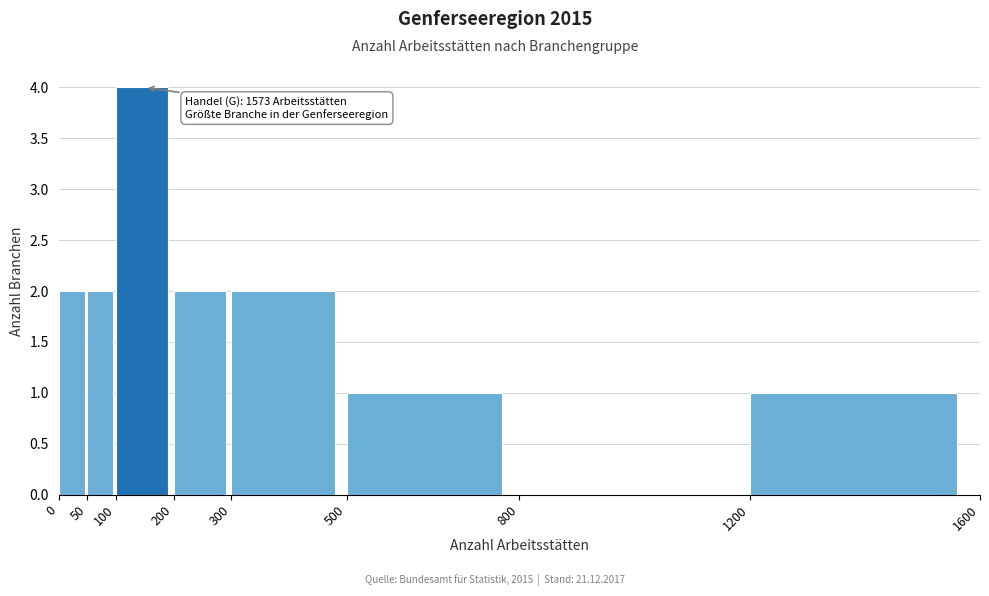

Over which range of the x-axis is the bar tallest?

100 to 200